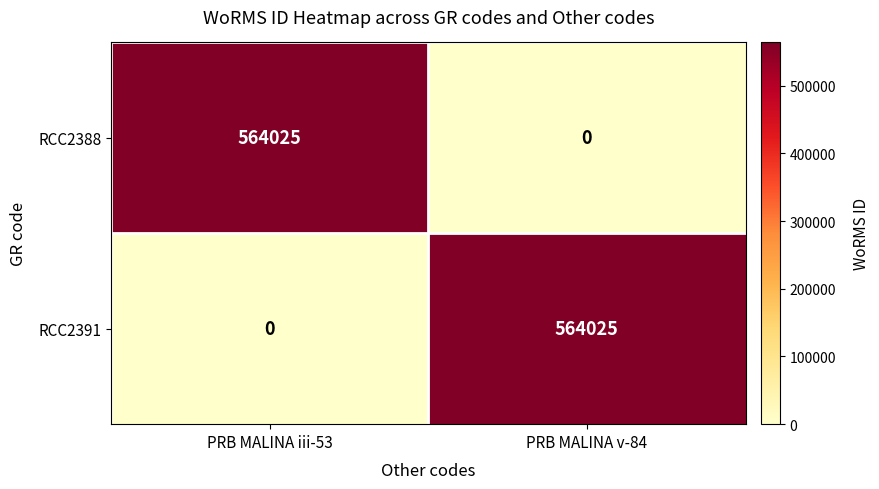

Rank the categories by RCC2391 value from lowest to highest.

PRB MALINA iii-53, PRB MALINA v-84